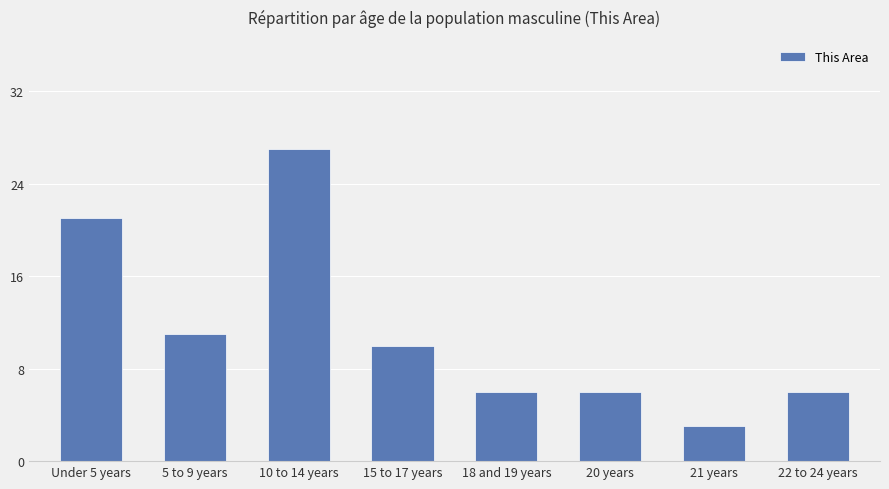

Reading left to right, extract all data points from this chart.

21	11	27	10	6	6	3	6